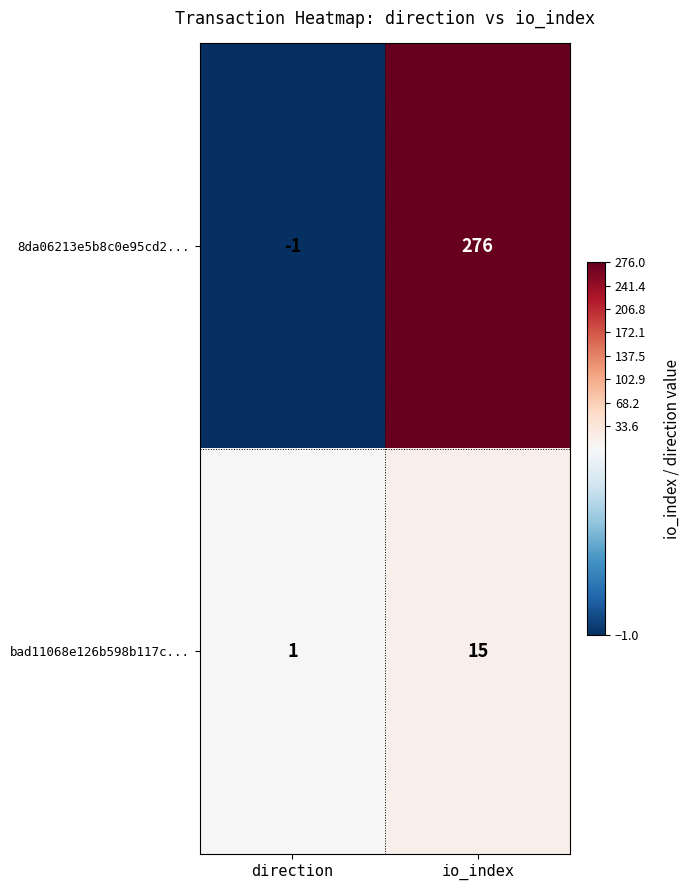

Which series has the largest range (max minus min)?

8da06213e5b8c0e95cd2...